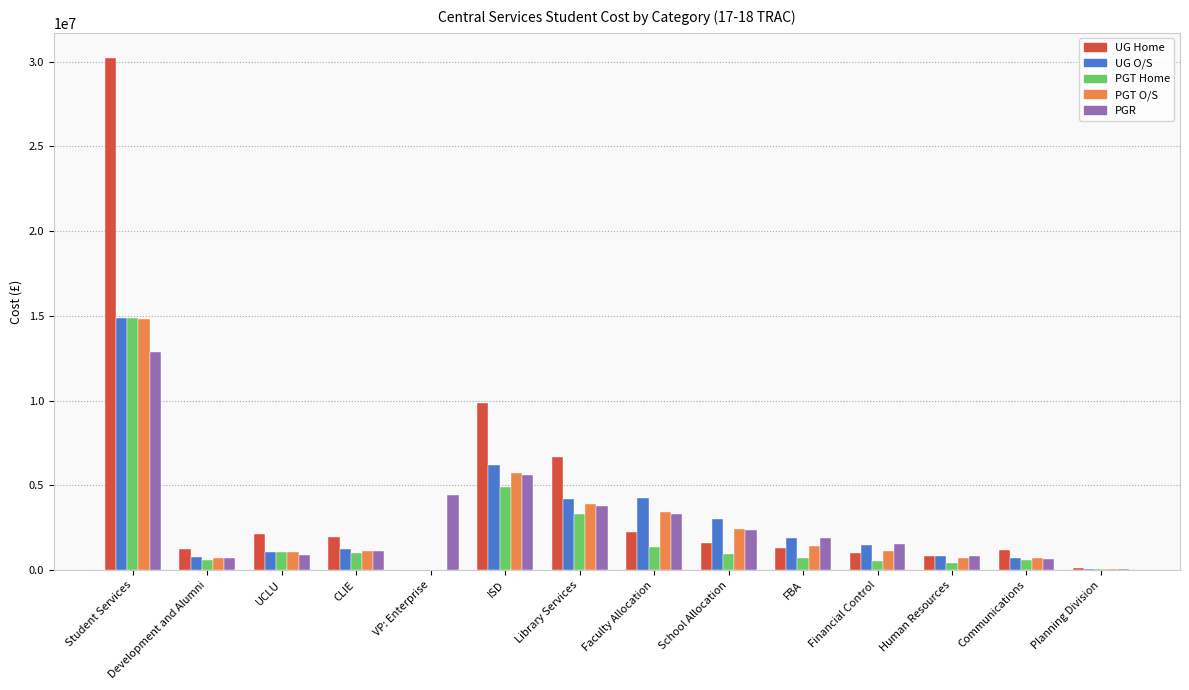

At which category is the sum across all series the highest?

Student Services